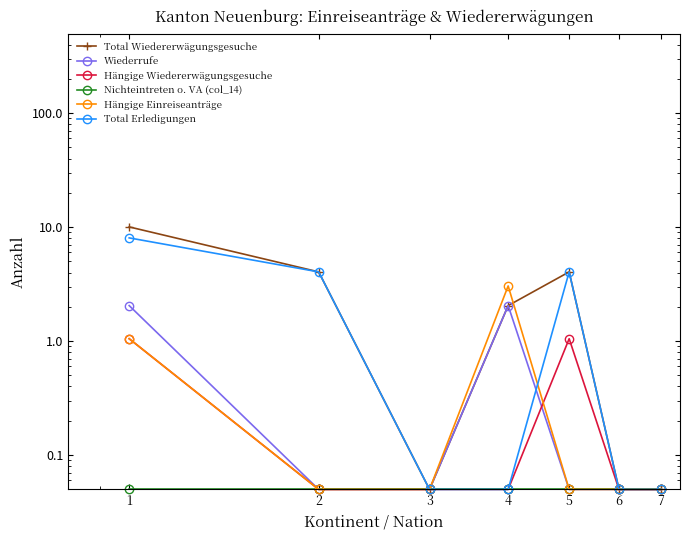

How many lines are shown in the chart?

6